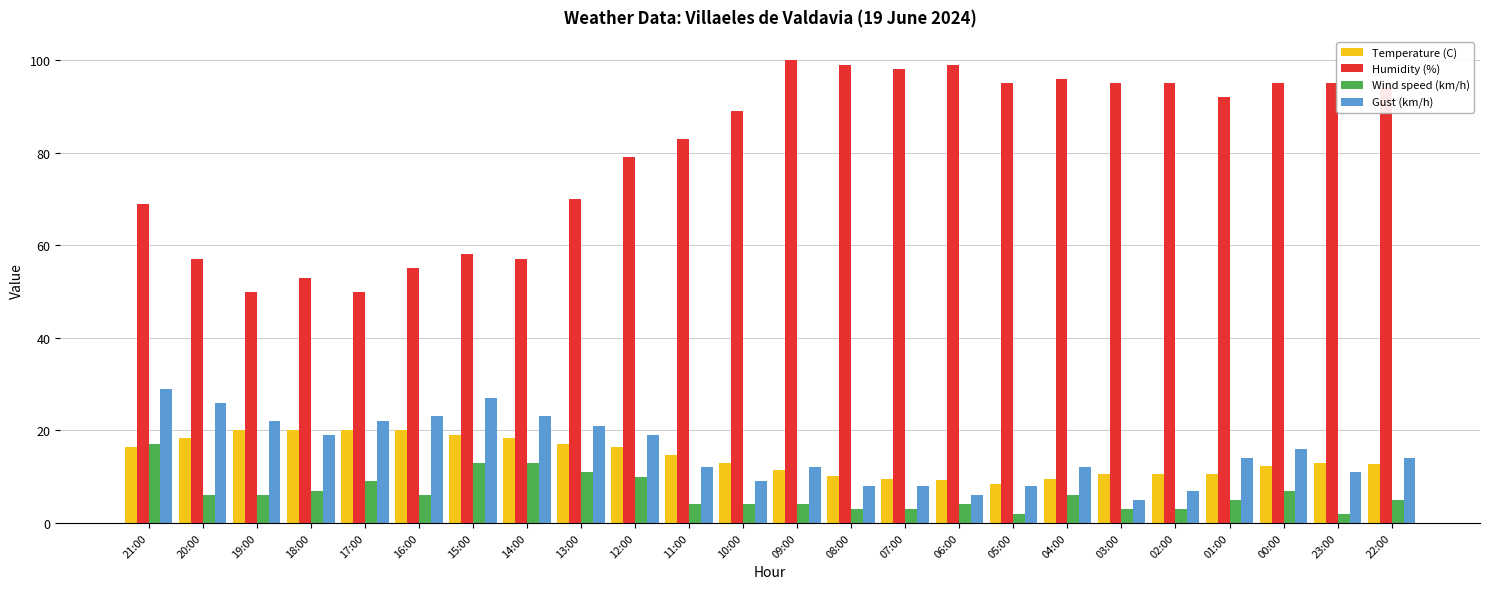

Which series has the largest total across all categories?

Humidity (%)